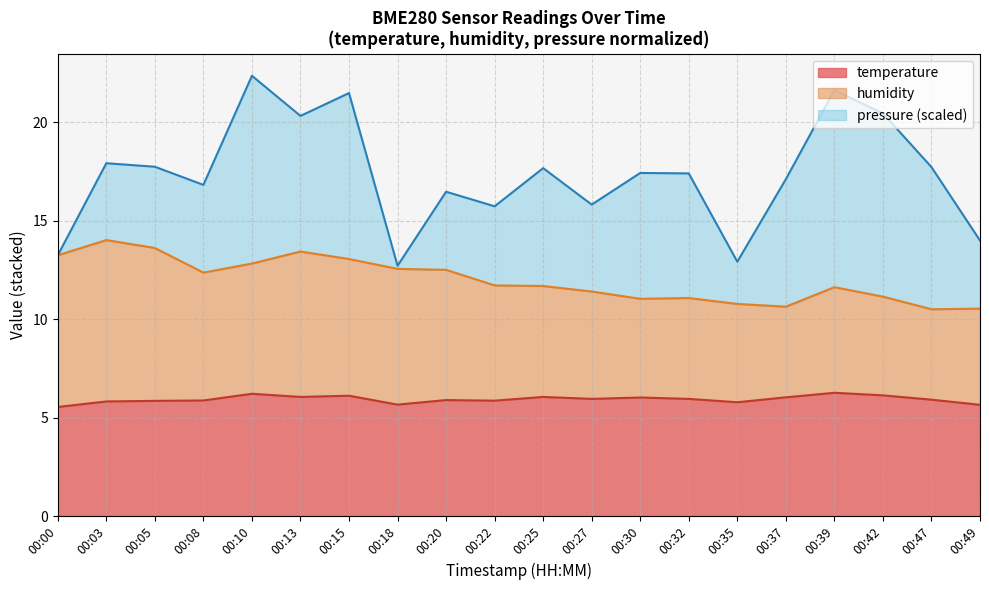

What is the total value across all series at 00:22?

15.7